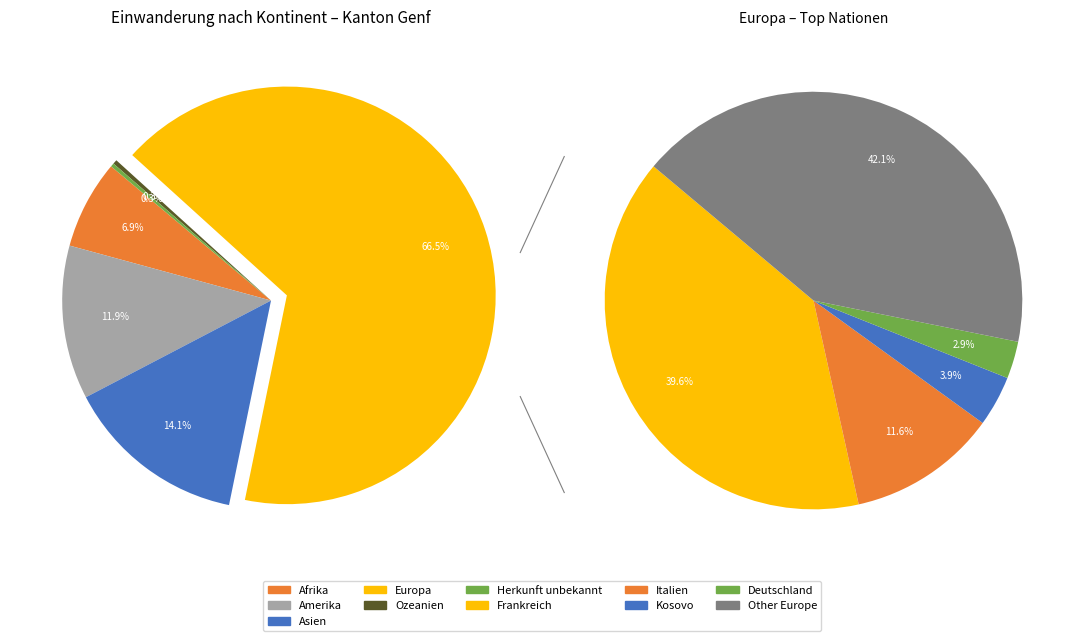

To the nearest percent, what is the difference between the Europa and Herkunft unbekannt slice percentages?

66%